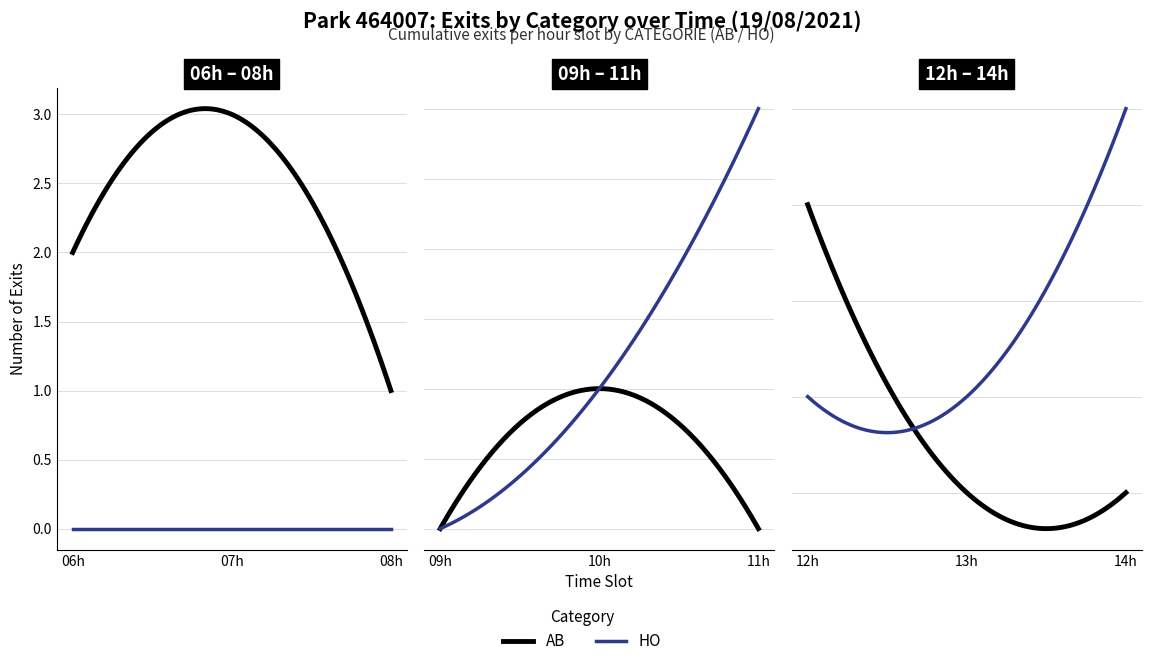

What are all the series names shown in the legend?

AB, HO